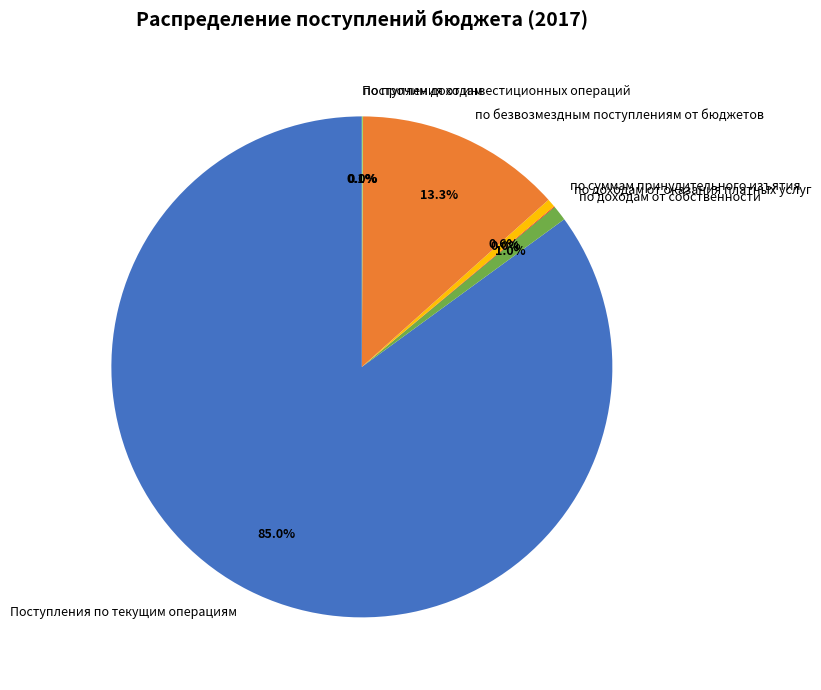

Which category has the biggest portion of the pie?

Поступления по текущим операциям